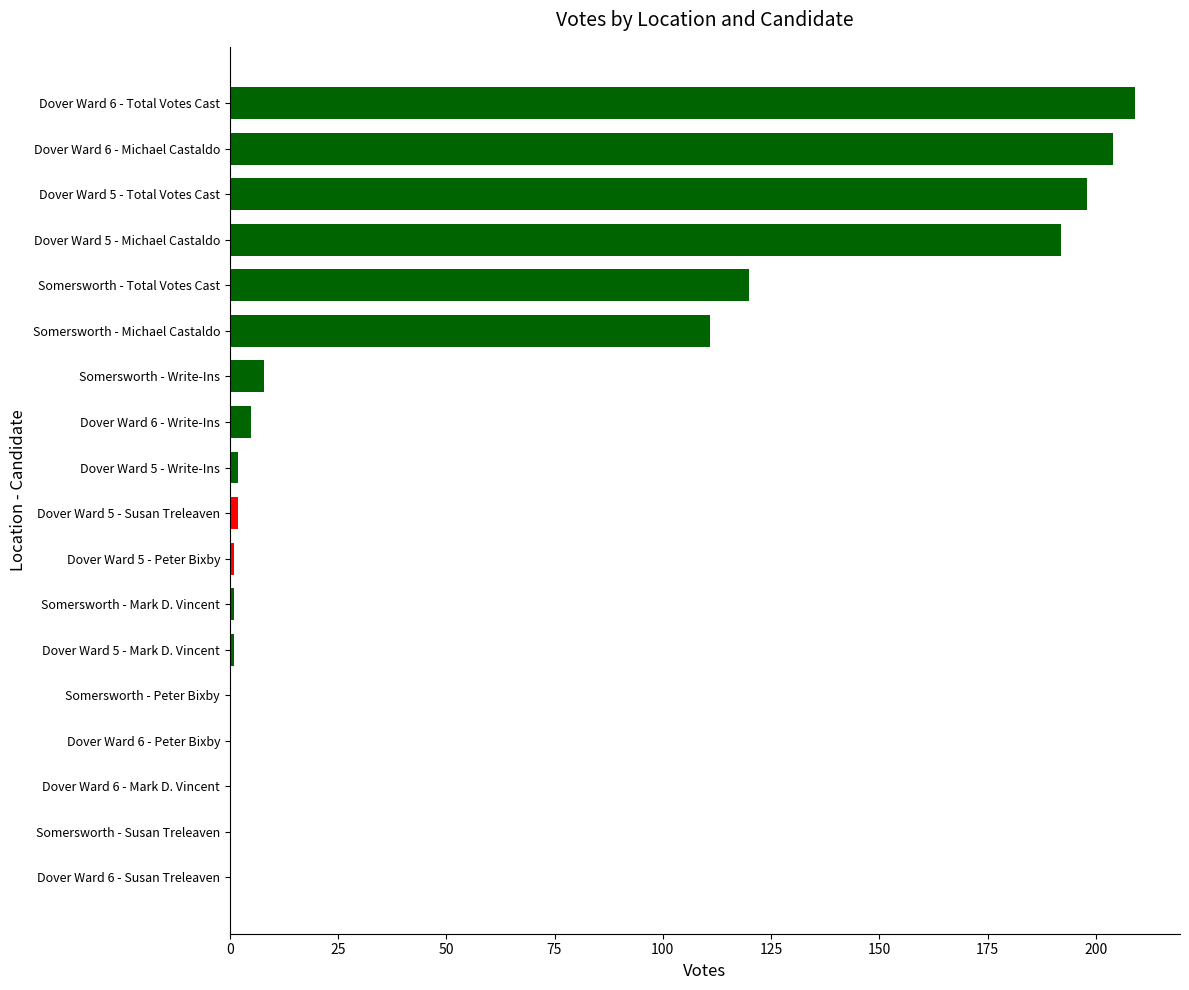

How many series are shown in this chart?

1